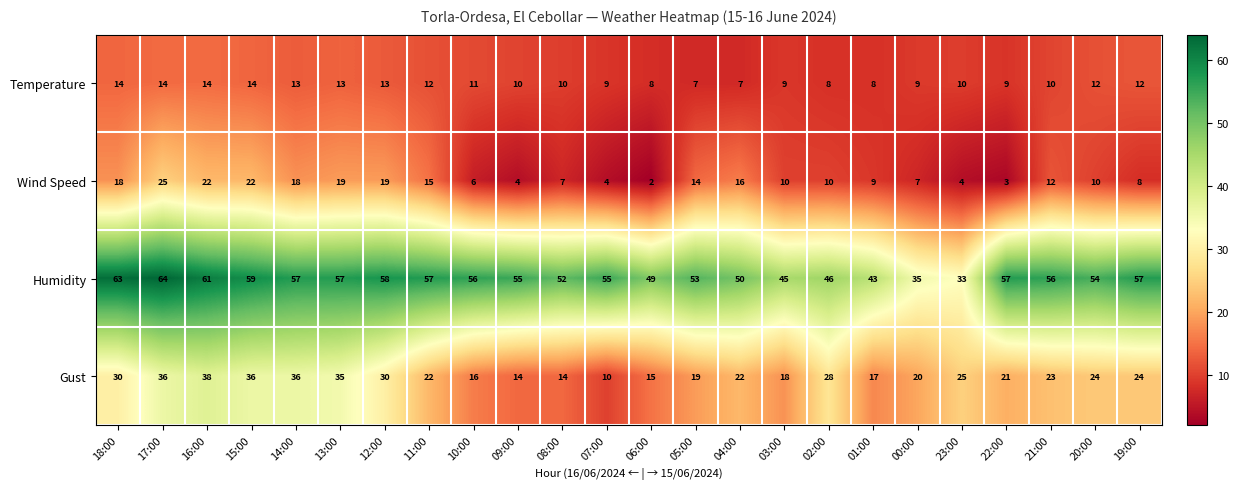

The value of Temperature at 16:00 is 20. True or false?

False